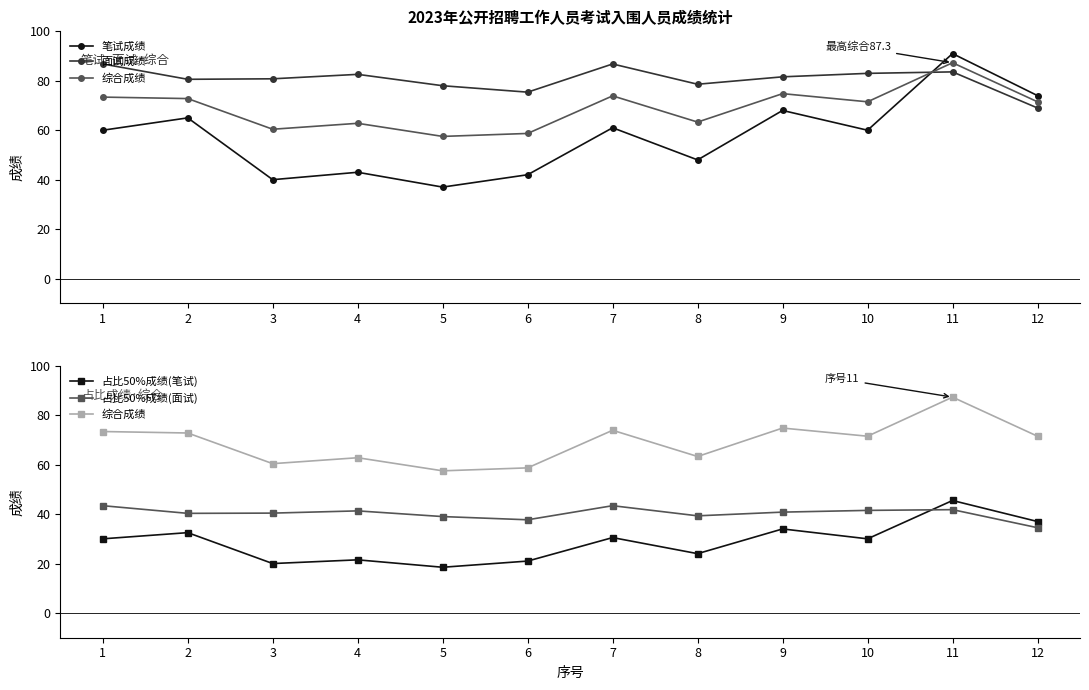

How many lines are shown in the chart?

5